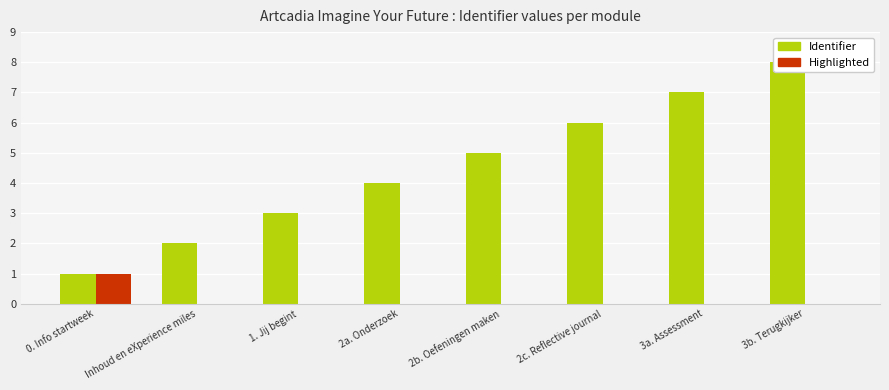

How many data points in Identifier are above 5?

3